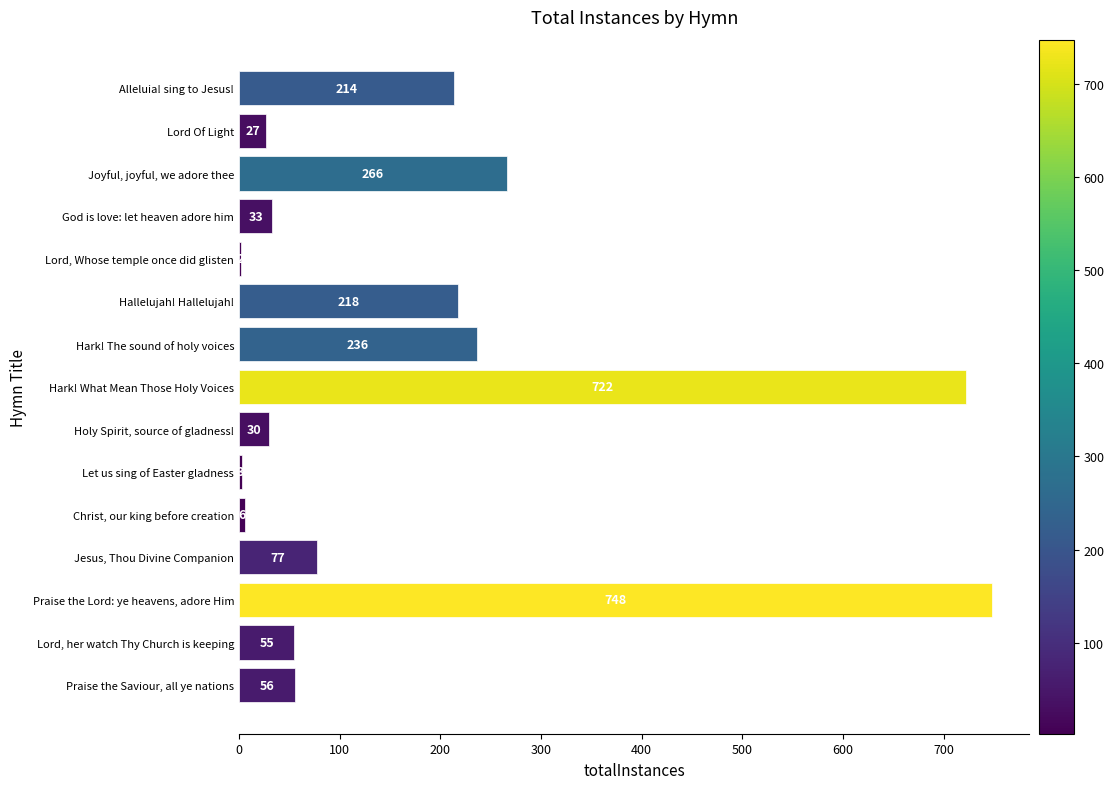

What is the maximum value shown in the chart?

748